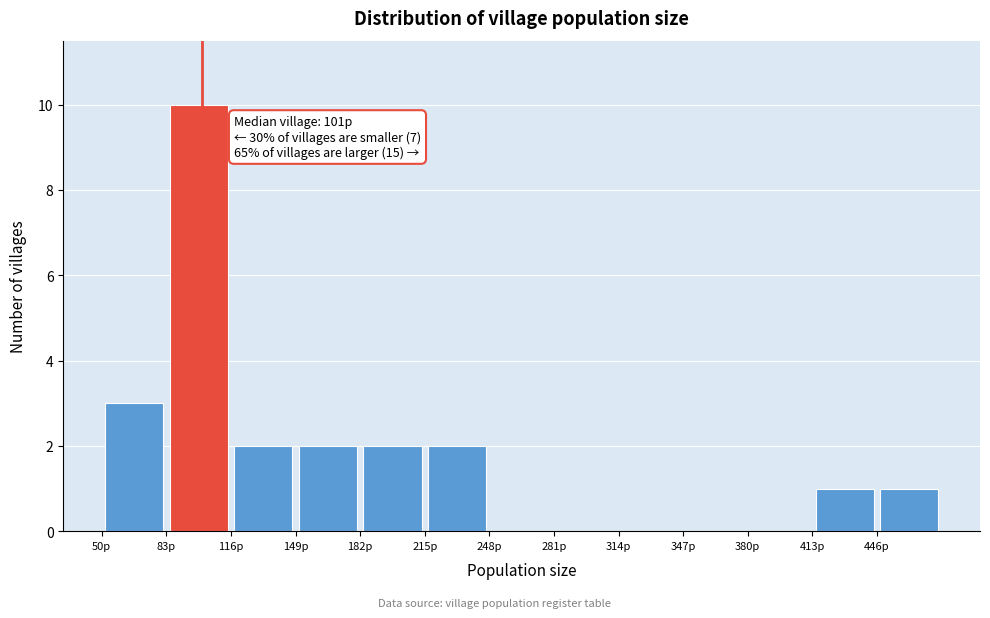

Which range on the x-axis has the tallest bar?

83 to 116